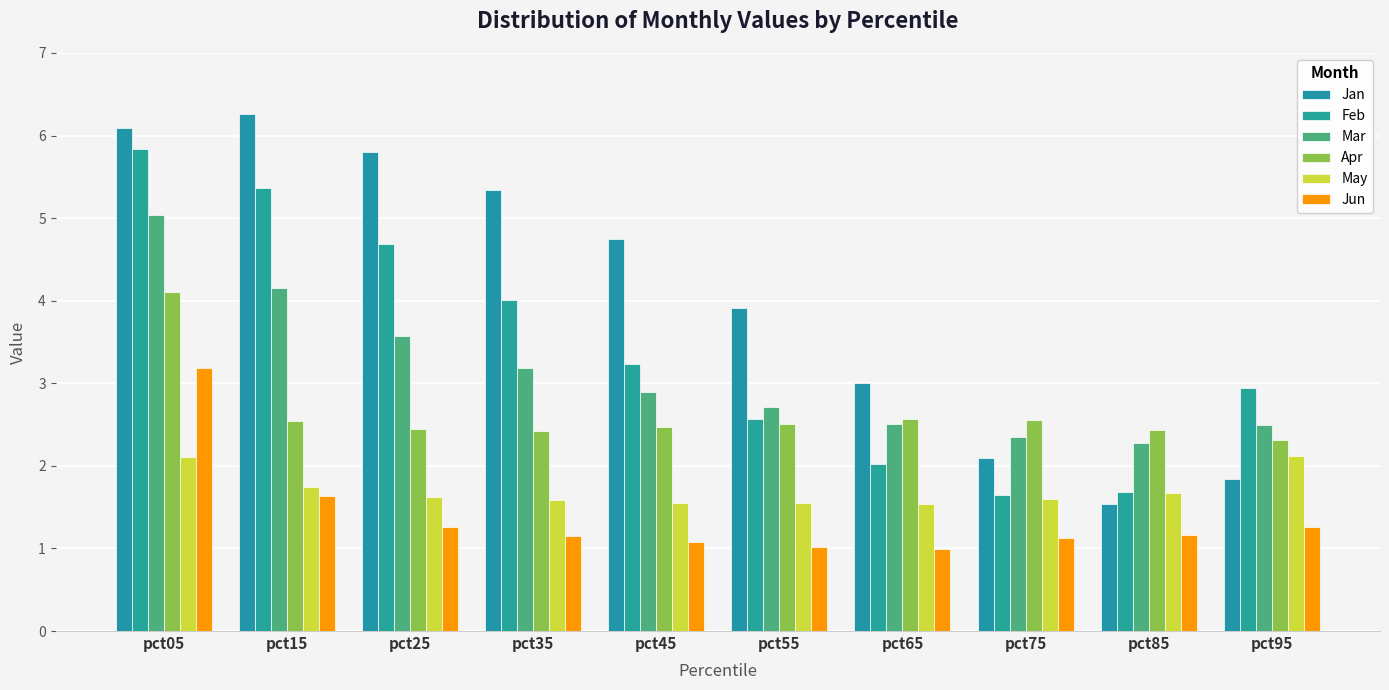

What is the sum of the Apr values at pct55 and pct75?

5.1